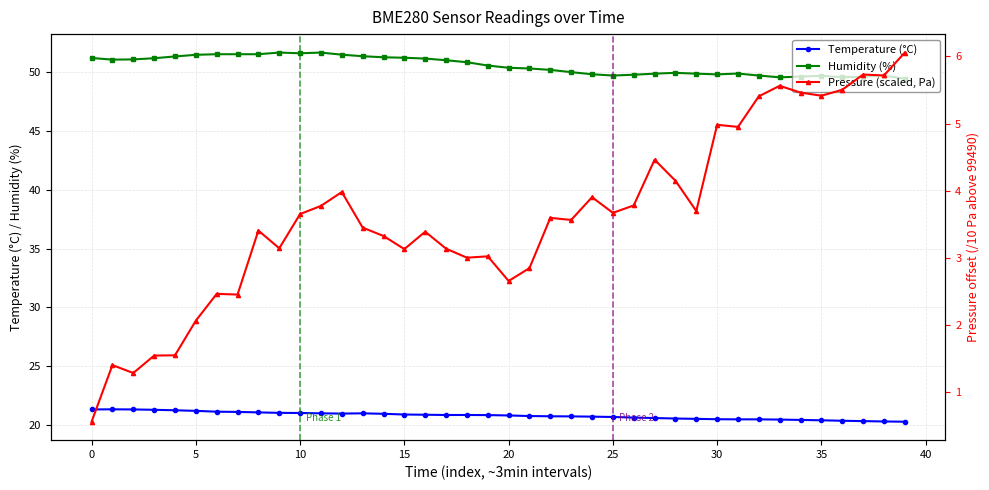

True or false: Humidity (%) and Temperature (°C) intersect in this chart.

False